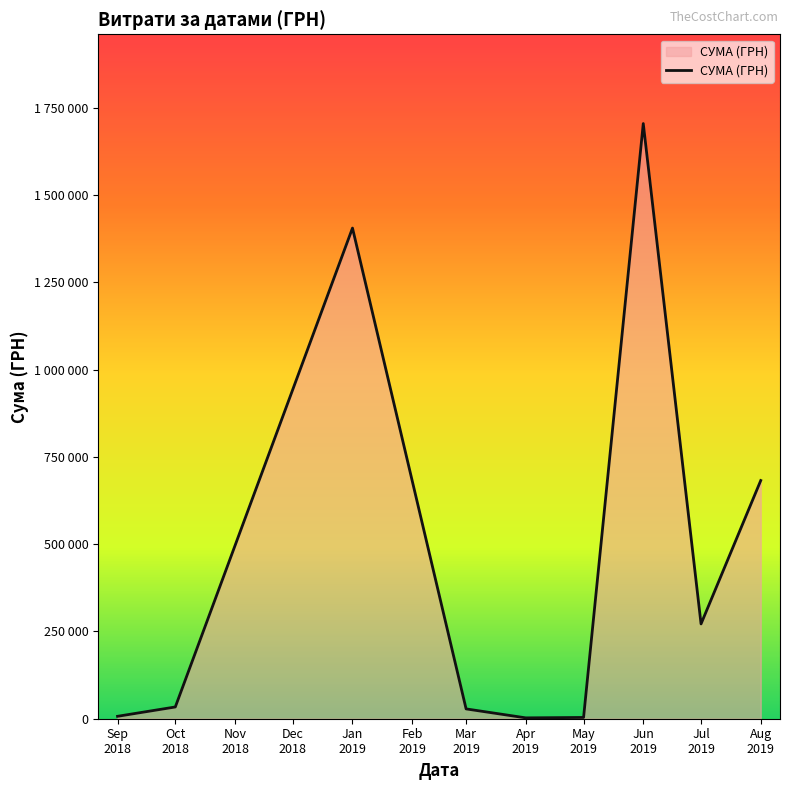

Reading left to right, transcribe all the data shown in this chart.

6916.5	33664.6	1405172.7	28105.5	2450.0	3619.2	1704485.8	271509.5	682189.4